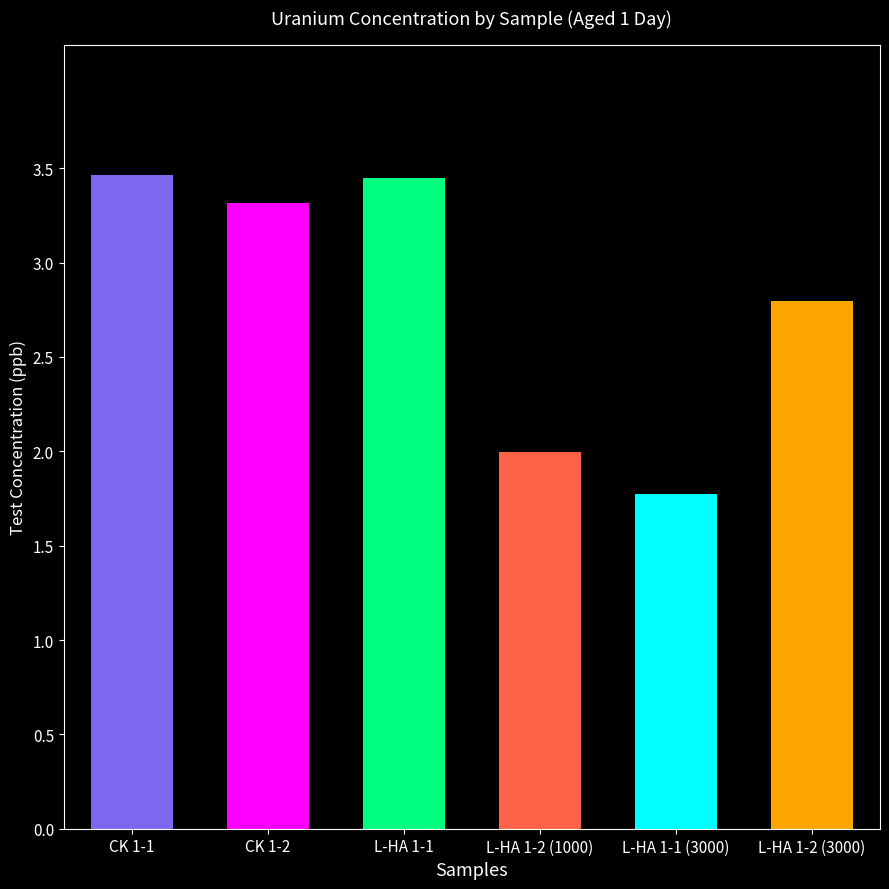

Where does the data first go above 3?

CK 1-1